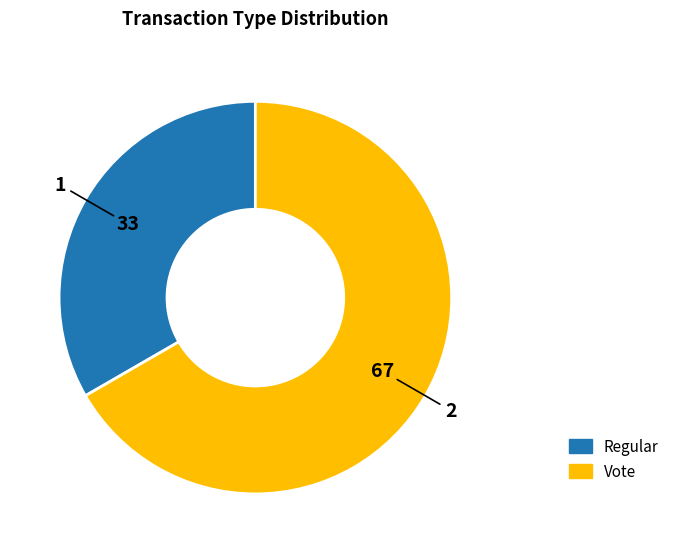

The Regular slice represents 46% of the pie. True or false?

False